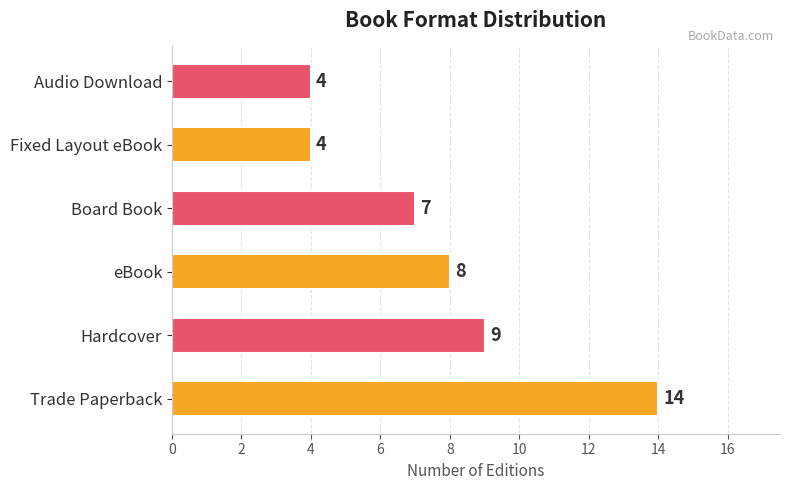

What is the sum of all values?

46